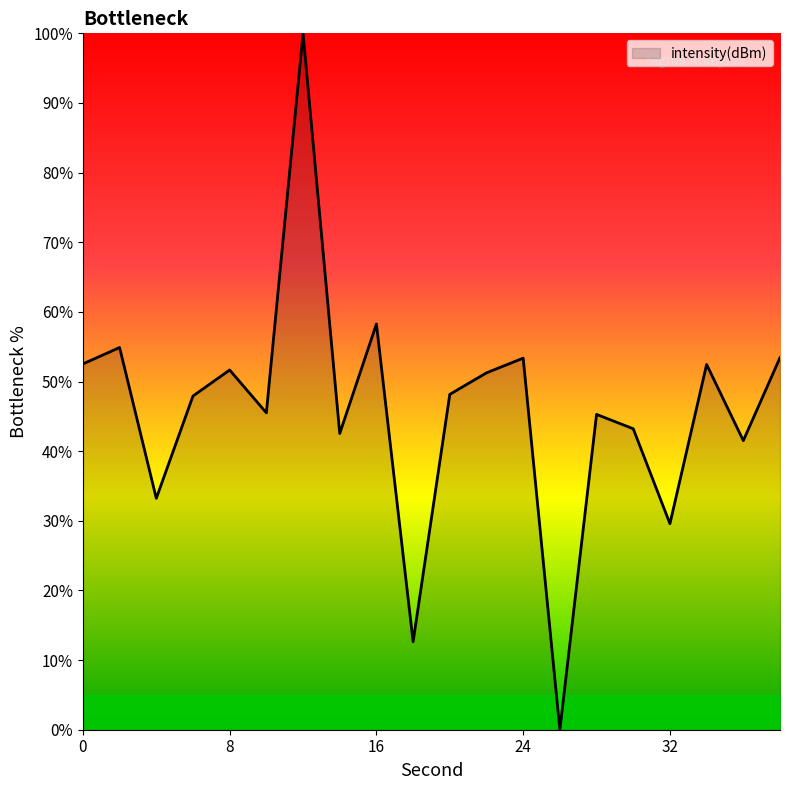

What is the maximum value shown in the chart?

100.0